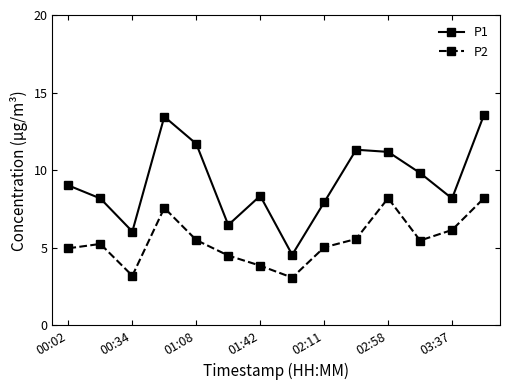

What is the minimum value shown in the chart?

3.1